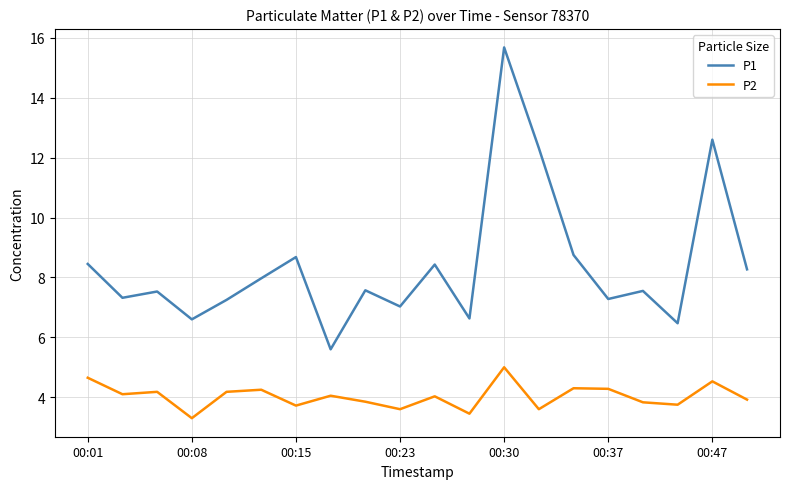

Which series has the widest spread of values?

P1